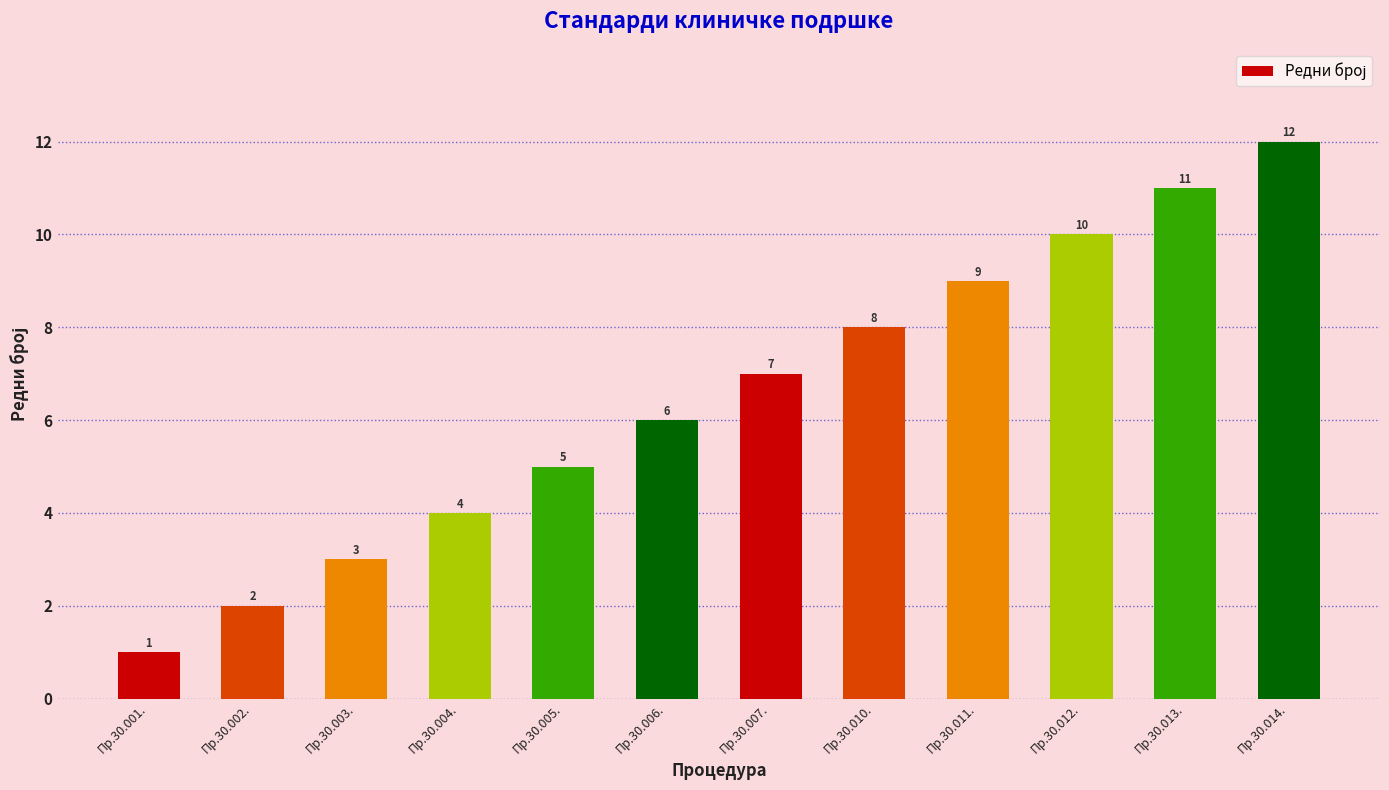

Are the bars horizontal?

No